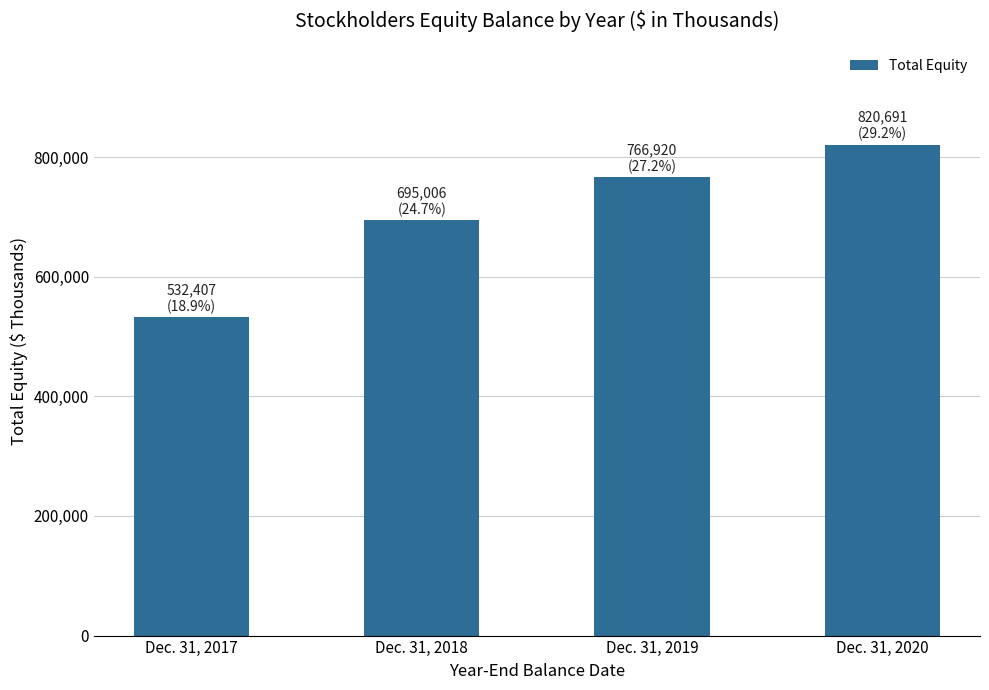

Where is the data nearest to the value 676549?

Dec. 31, 2018